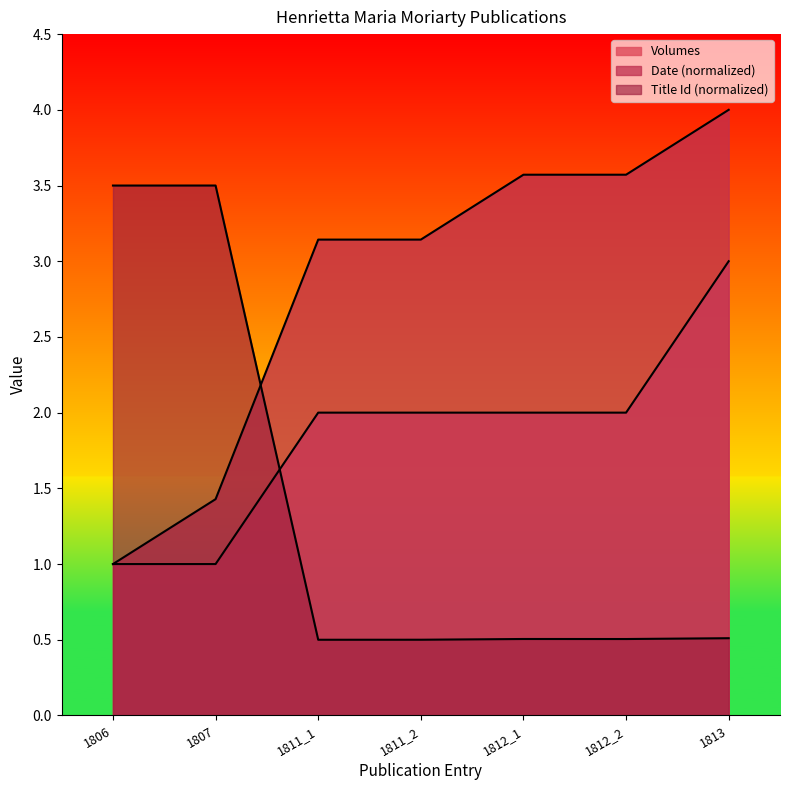

True or false: Title Id (scaled) has a value of 0.5 at 1812_2.

True